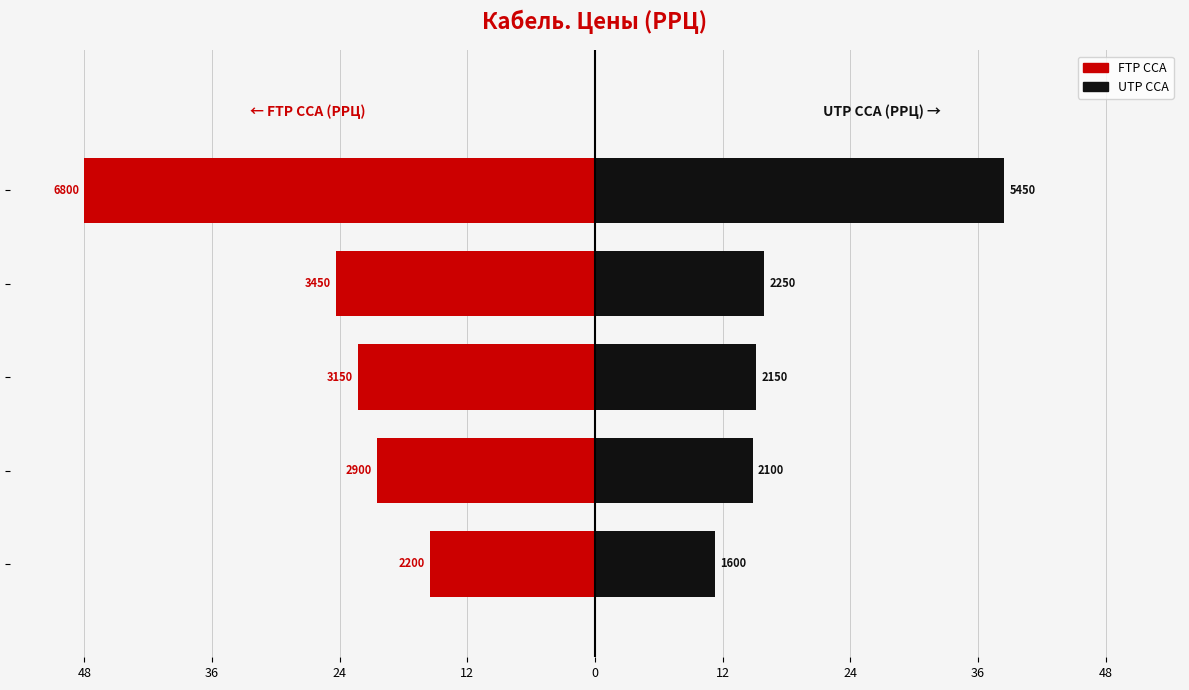

Does the chart contain stacked bars?

No